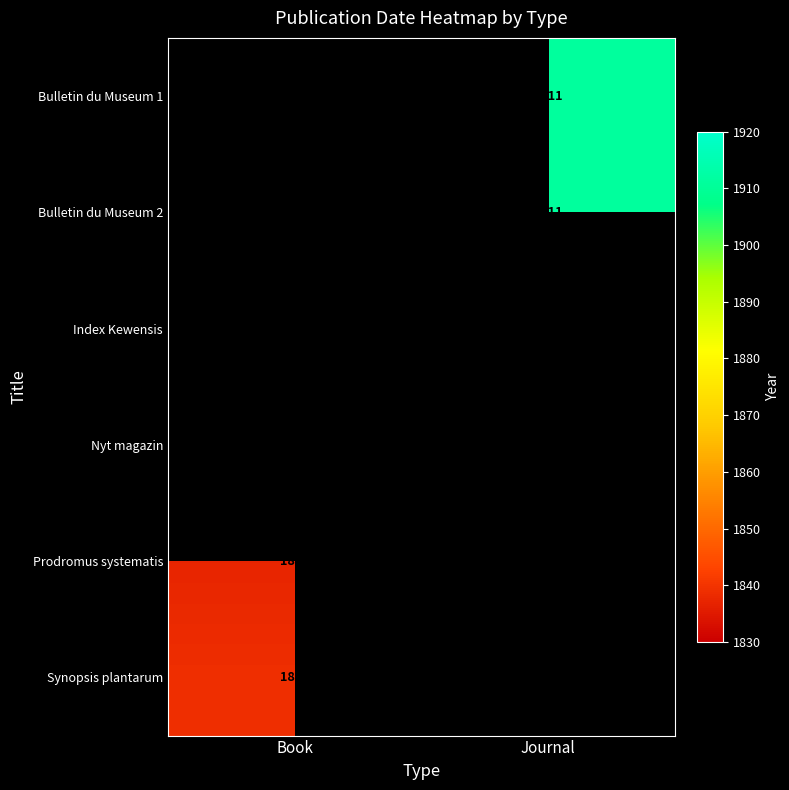

What is the maximum value shown in the chart?

1916.0